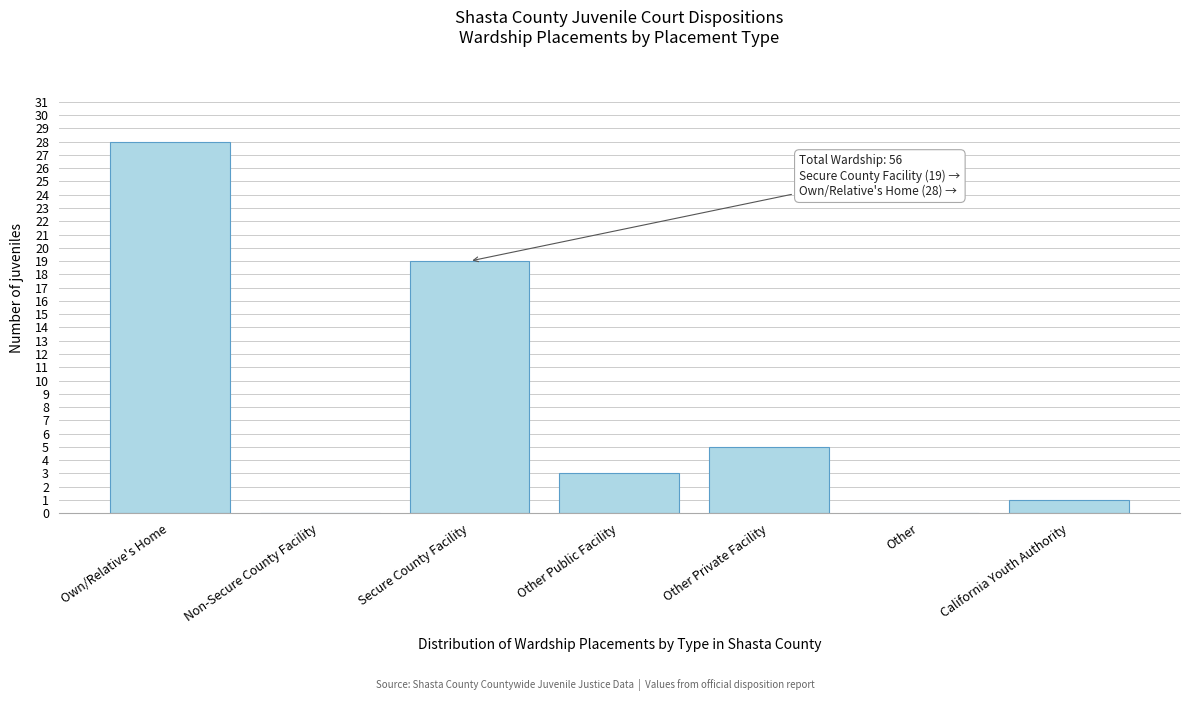

Reading right to left, transcribe all the data shown in this chart.

California Youth Authority=1	Other=0	Other Private Facility=5	Other Public Facility=3	Secure County Facility=19	Non-Secure County Facility=0	Own/Relative's Home=28